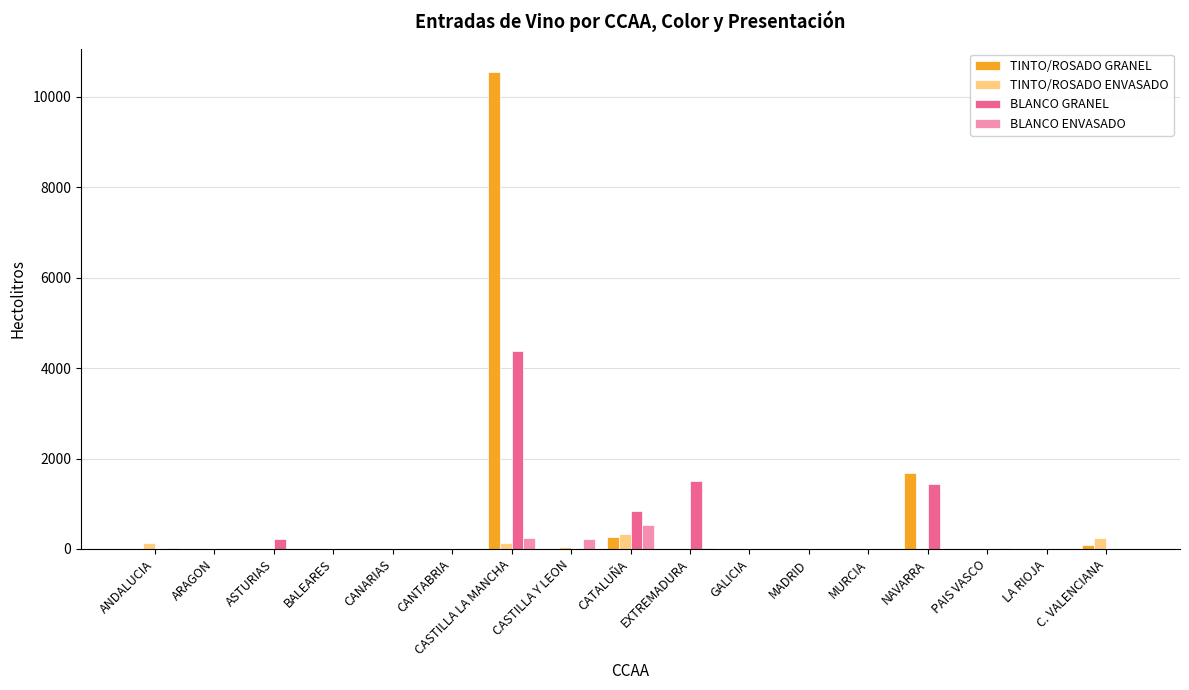

Are the bars grouped side by side (vs. stacked)?

Yes